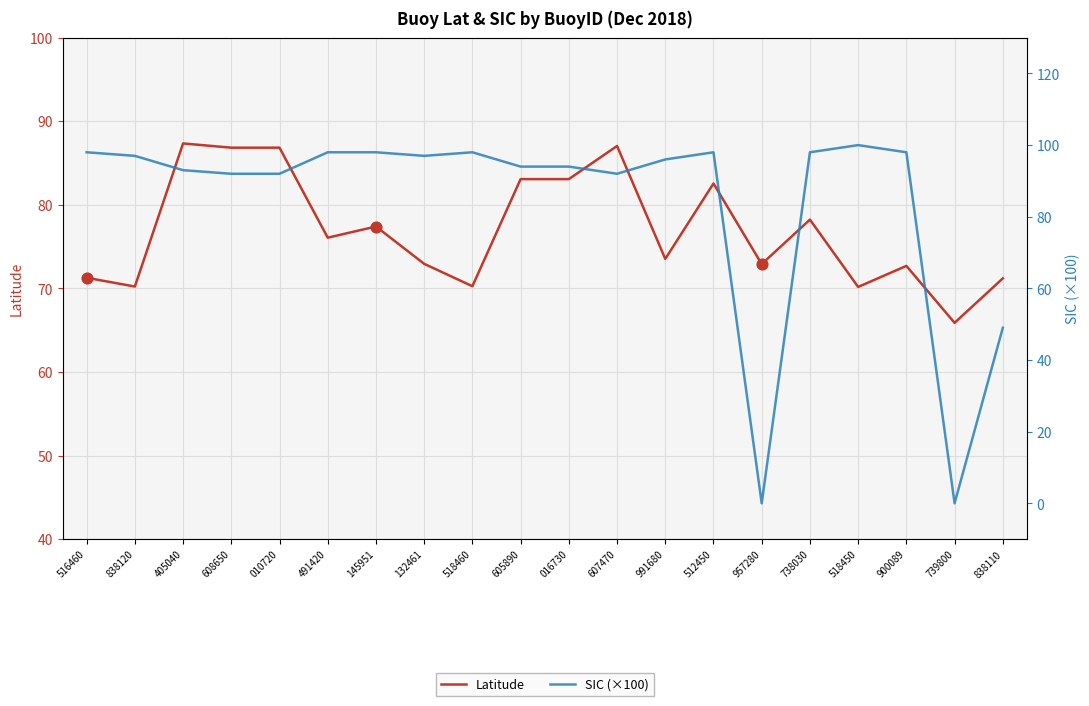

At which category is the sum across all series the highest?

512450